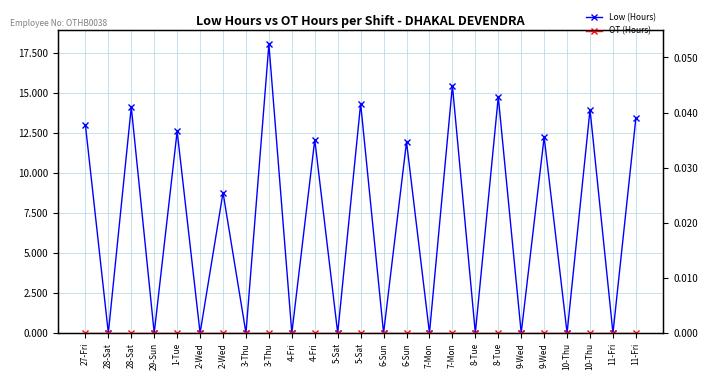

Reading left to right, list all the values displayed in this chart.

Low (Hours): 27-Fri=13.0	28-Sat=0.0	28-Sat=14.1	29-Sun=0.0	1-Tue=12.6	2-Wed=0.0	2-Wed=8.8	3-Thu=0.0	3-Thu=18.1	4-Fri=0.0	4-Fri=12.1	5-Sat=0.0	5-Sat=14.3	6-Sun=0.0	6-Sun=11.9	7-Mon=0.0	7-Mon=15.5	8-Tue=0.0	8-Tue=14.8	9-Wed=0.0	9-Wed=12.2	10-Thu=0.0	10-Thu=14.0	11-Fri=0.0	11-Fri=13.4
OT (Hours): 27-Fri=0.0	28-Sat=0.0	28-Sat=0.0	29-Sun=0.0	1-Tue=0.0	2-Wed=0.0	2-Wed=0.0	3-Thu=0.0	3-Thu=0.0	4-Fri=0.0	4-Fri=0.0	5-Sat=0.0	5-Sat=0.0	6-Sun=0.0	6-Sun=0.0	7-Mon=0.0	7-Mon=0.0	8-Tue=0.0	8-Tue=0.0	9-Wed=0.0	9-Wed=0.0	10-Thu=0.0	10-Thu=0.0	11-Fri=0.0	11-Fri=0.0